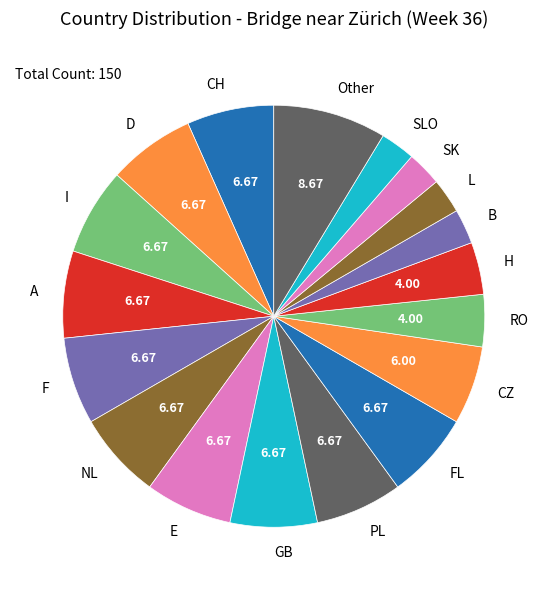

What is the largest slice in the pie chart?

Other